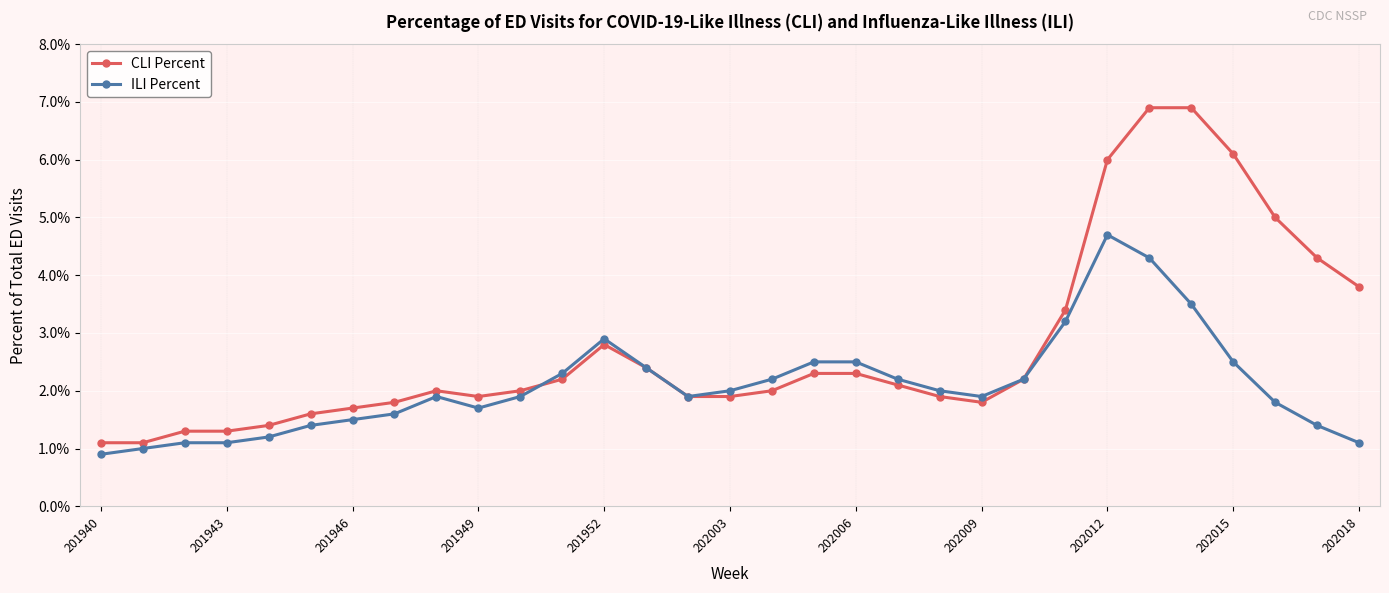

What is the smallest value displayed?

0.9